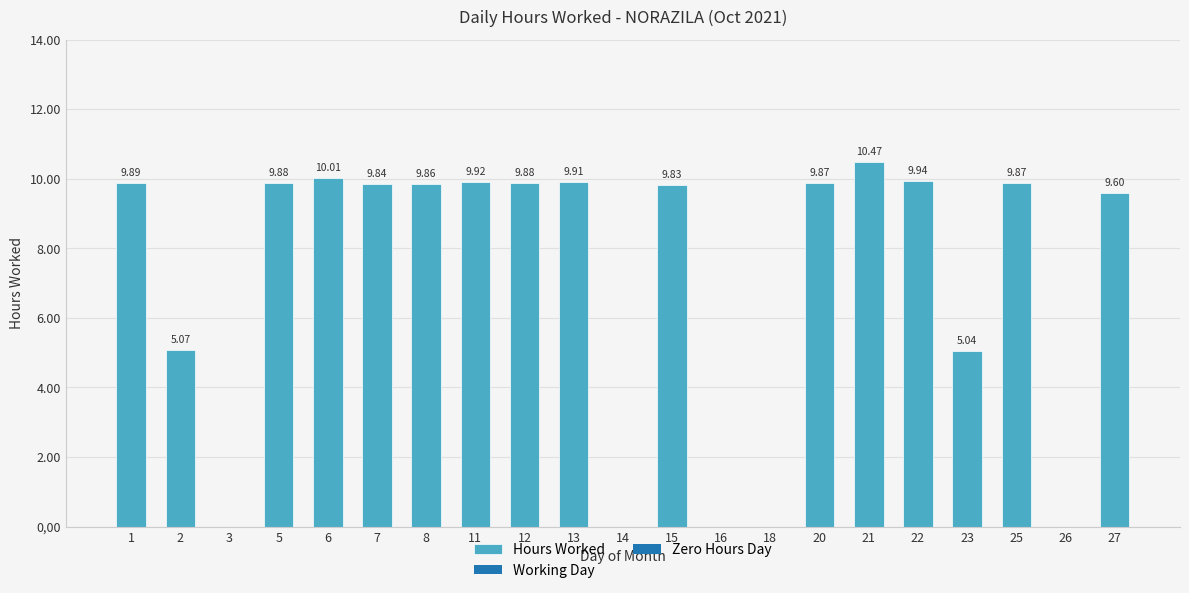

How many values exceed 9?

14